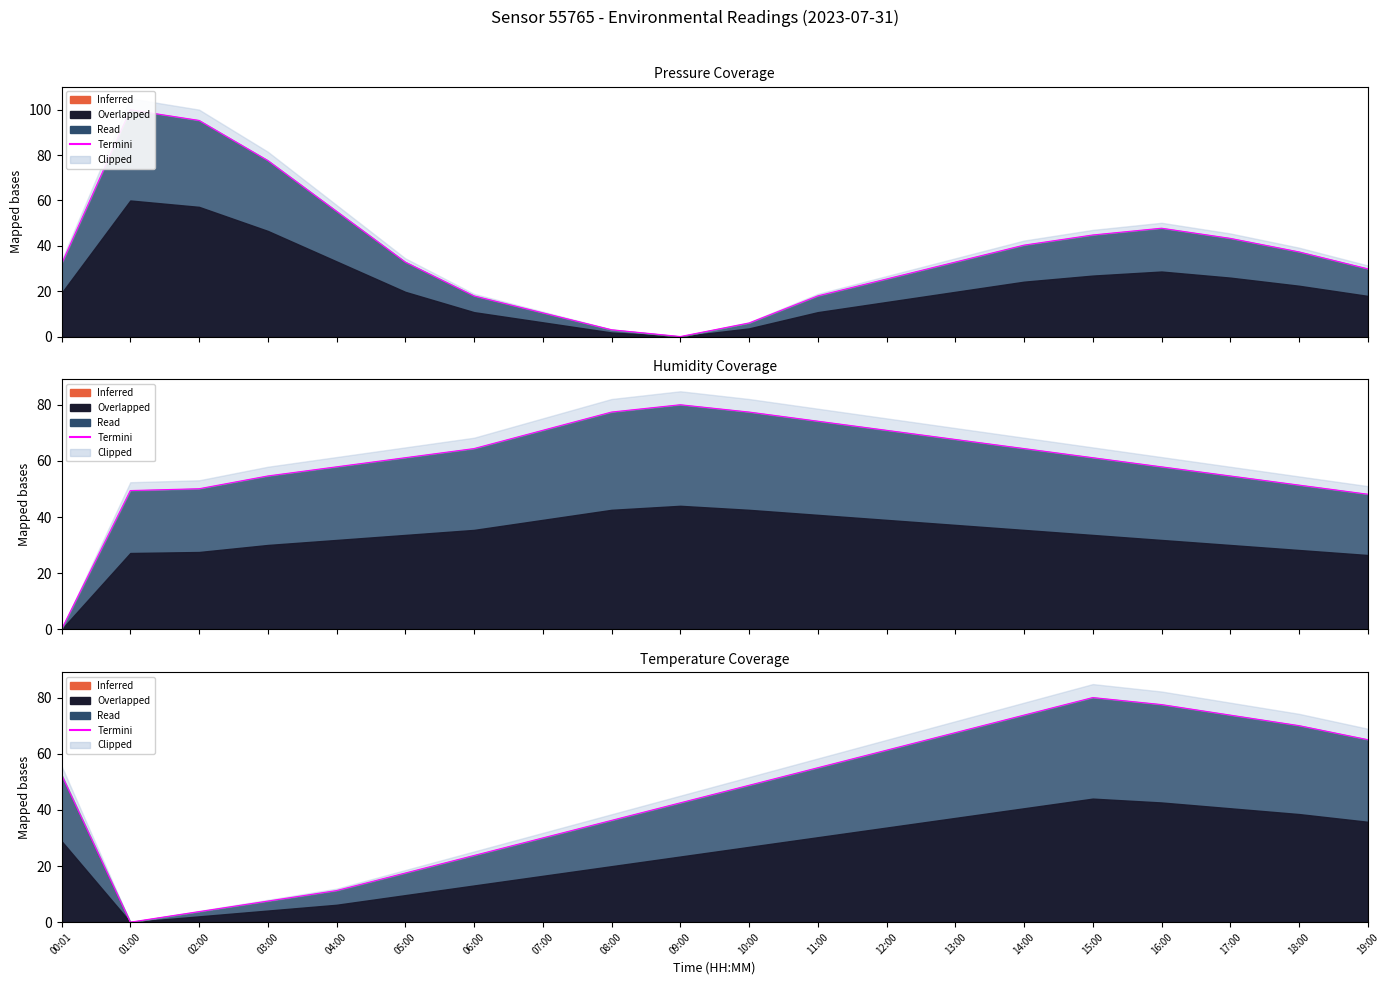

Where does the data first go above 52?

00:01